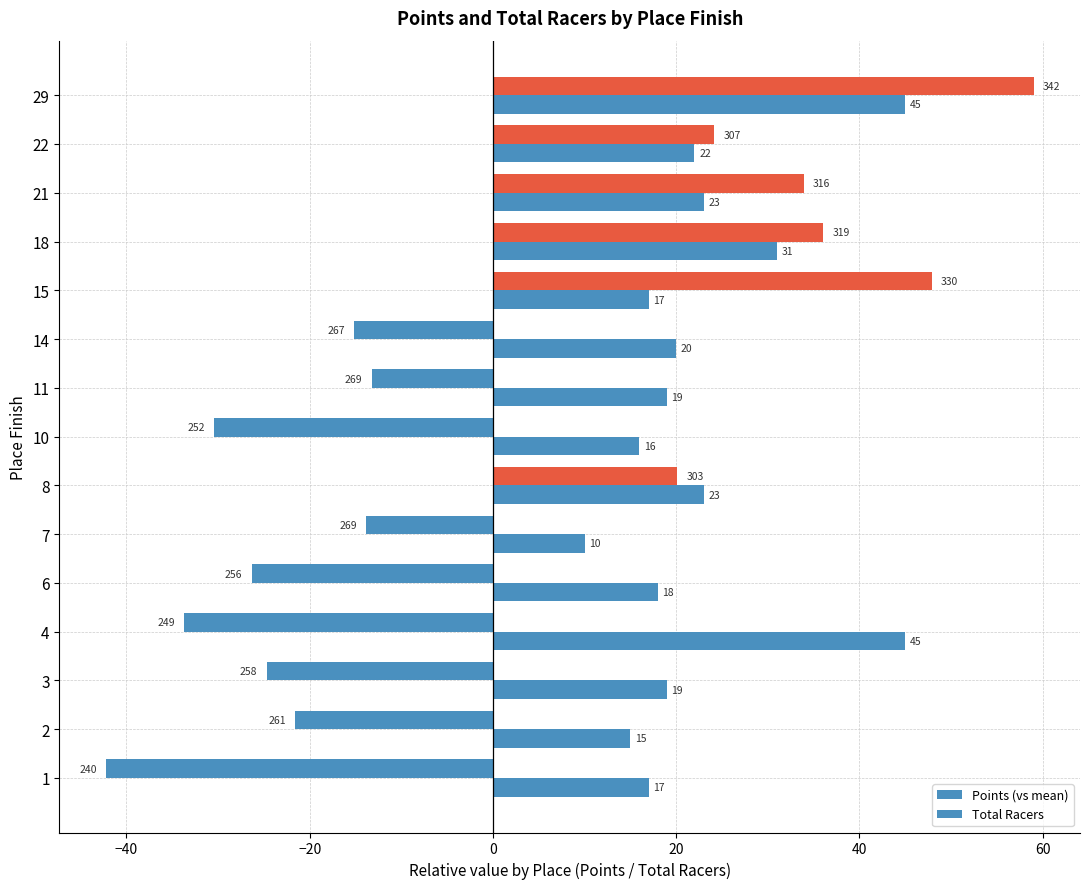

Rank the series by their maximum value, from highest to lowest.

Points (vs mean), Total Racers